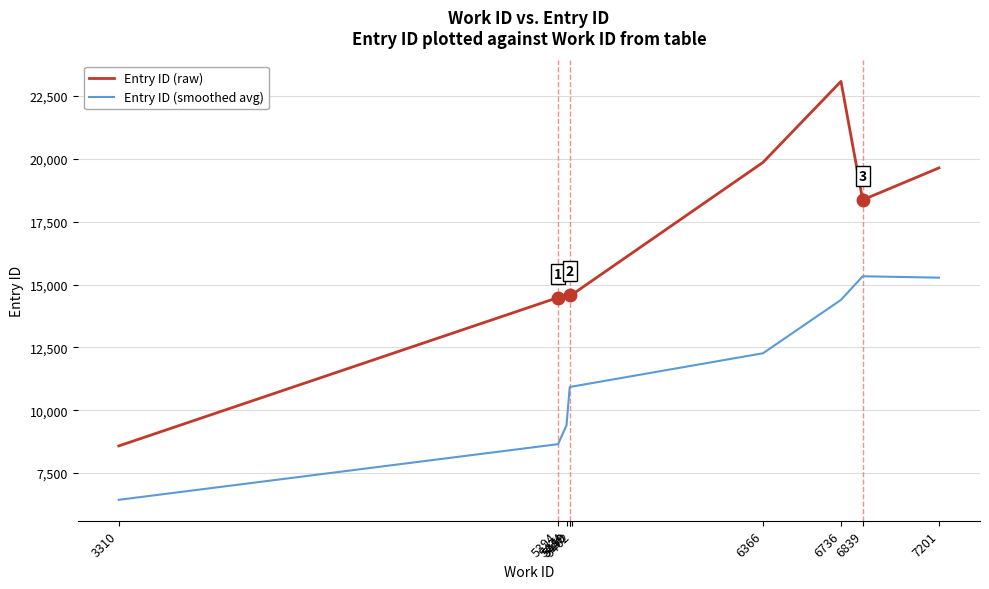

What is the minimum value shown in the chart?

6432.0